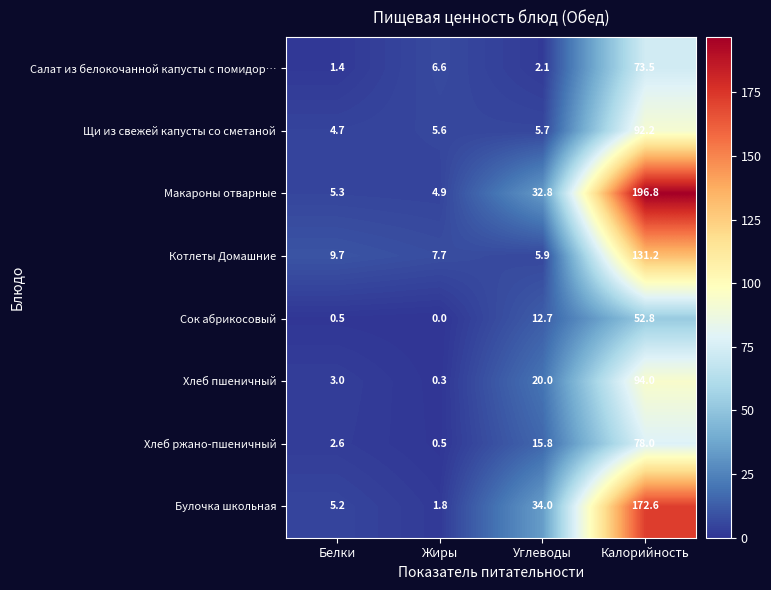

Count the number of categories in the chart.

4